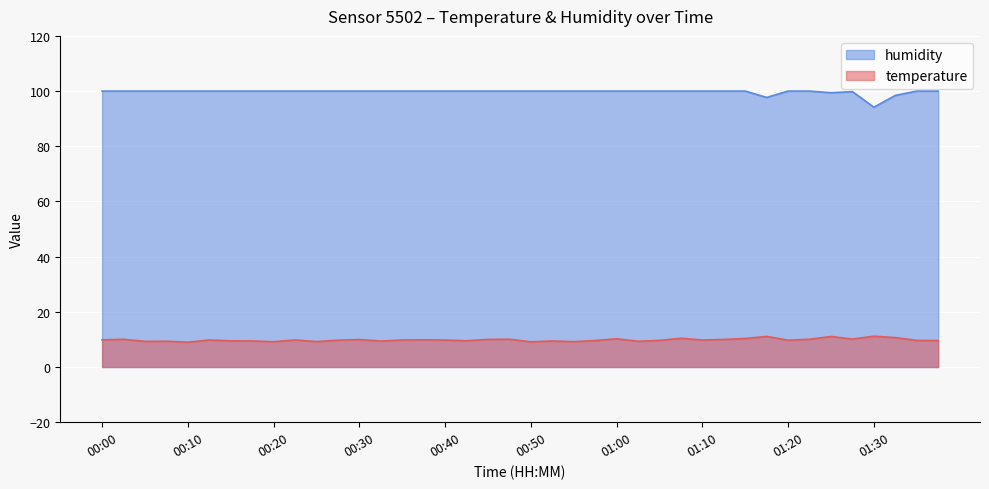

Is the value of temperature at 00:03 greater than the value of humidity at 01:13?

No